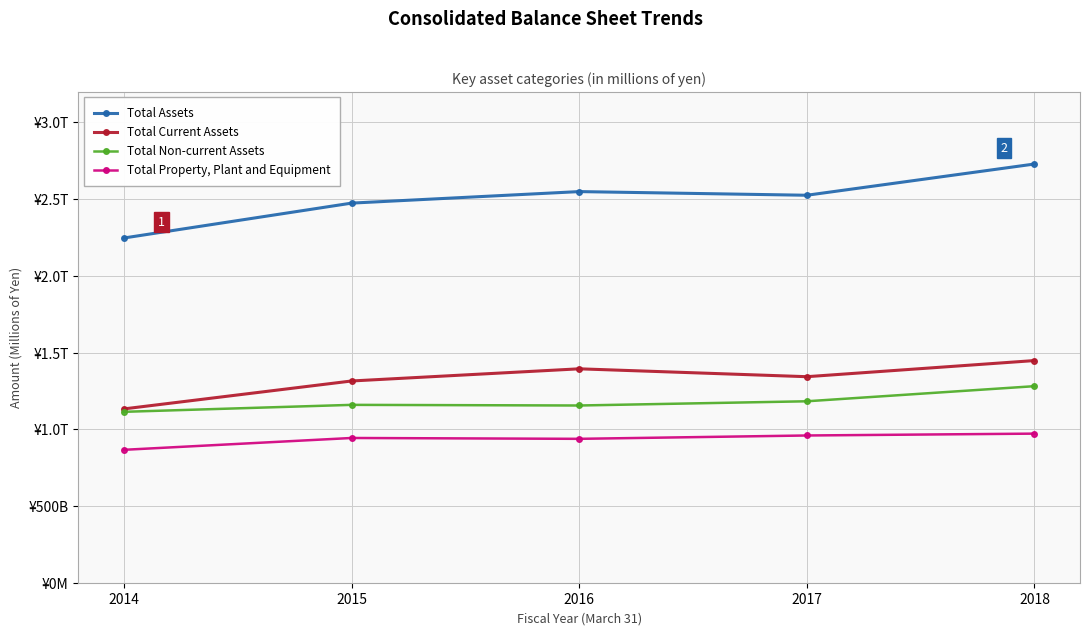

List the series in order of their peak value, lowest first.

Total Property, Plant and Equipment, Total Non-current Assets, Total Current Assets, Total Assets